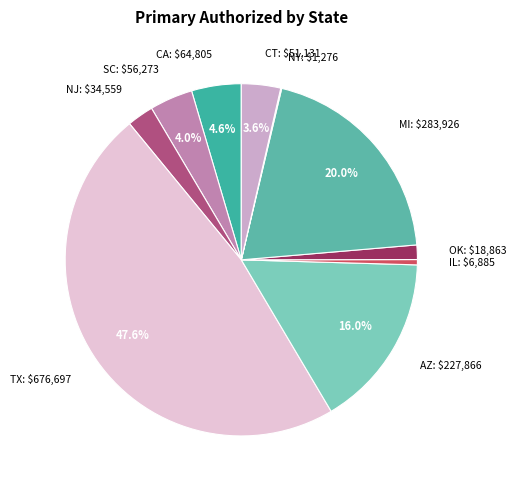

What percentage is NOT represented by SC: $56,273?

96.0%